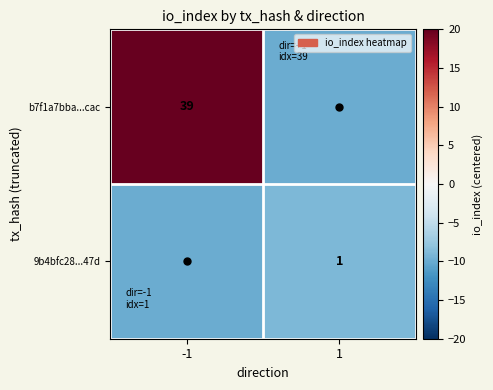

The 9b4bfc28...47d series shows 2 at 1. True or false?

False